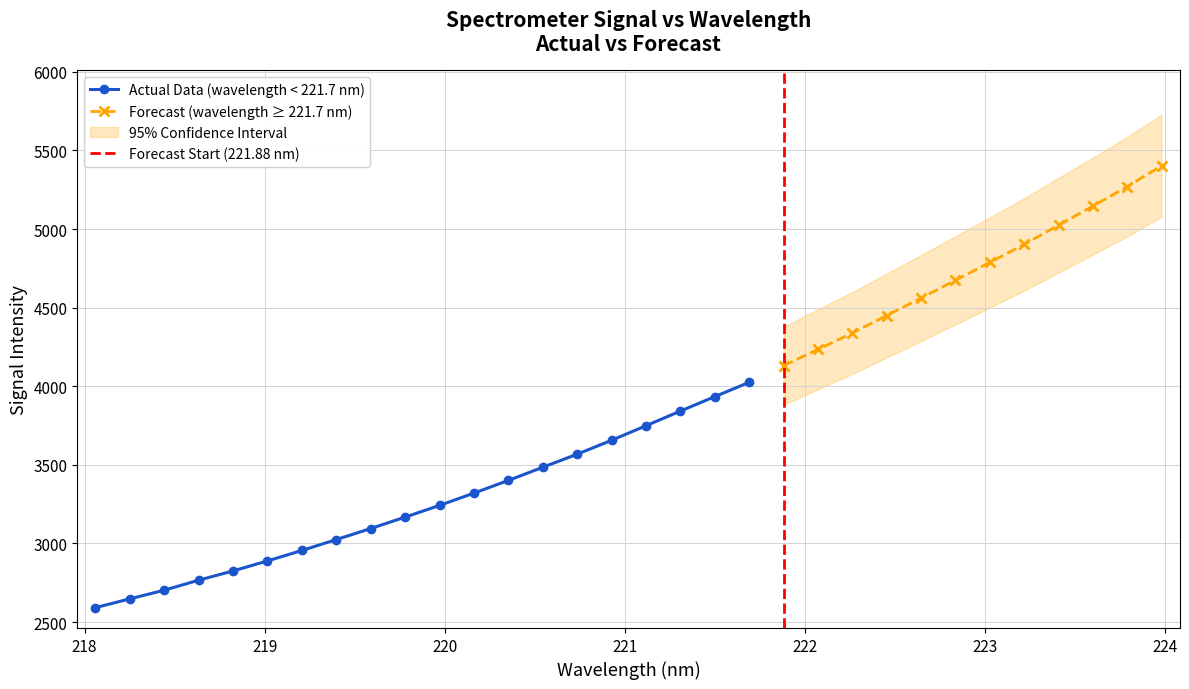

What is the label of the 31st point from the left?

223.7895